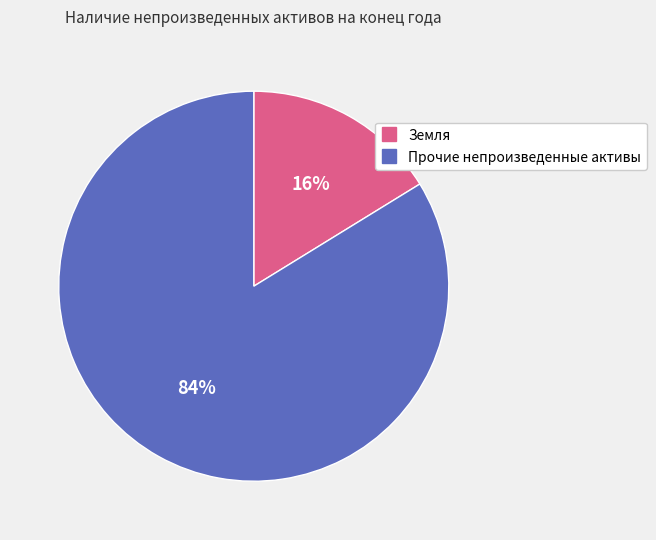

What percentage is the Прочие непроизведенные активы slice, to the nearest percent?

84%